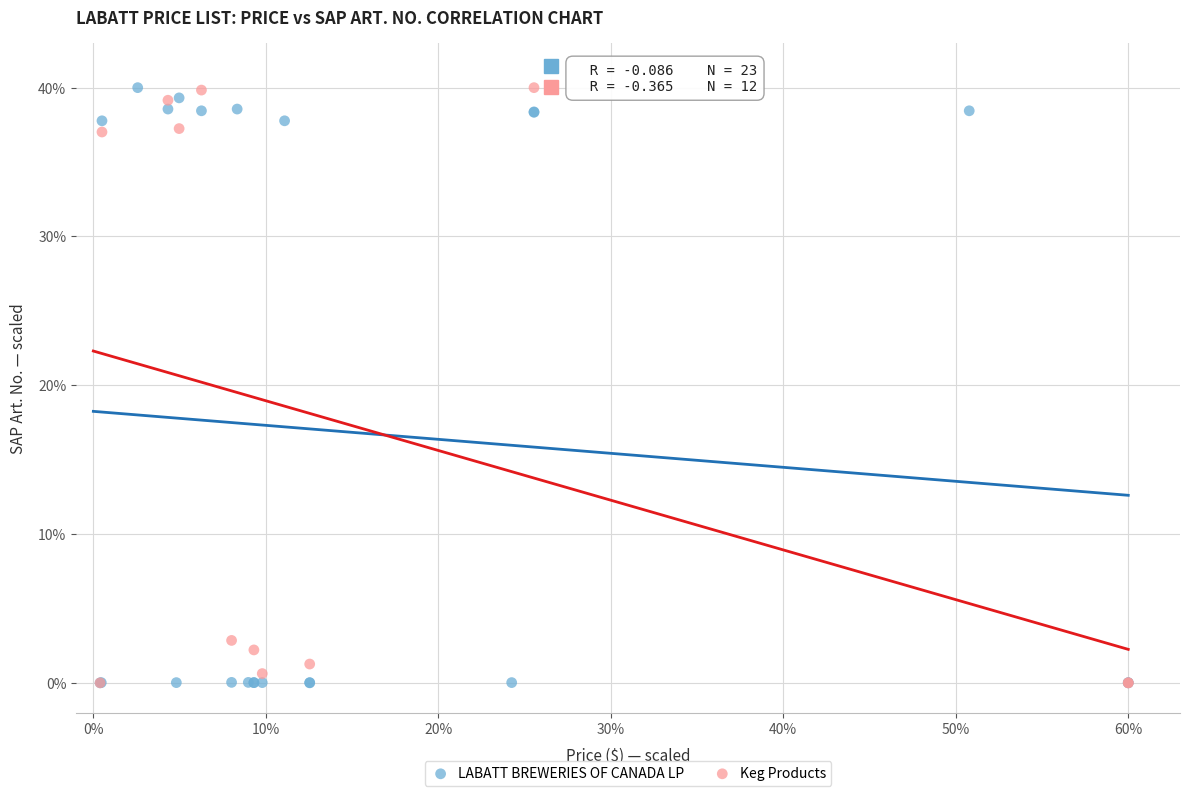

What are all the series names shown in the legend?

LABATT BREWERIES OF CANADA LP, Keg Products